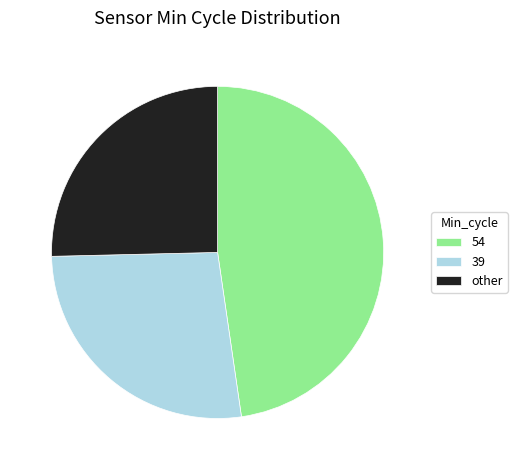

How many slices are in this pie chart?

3